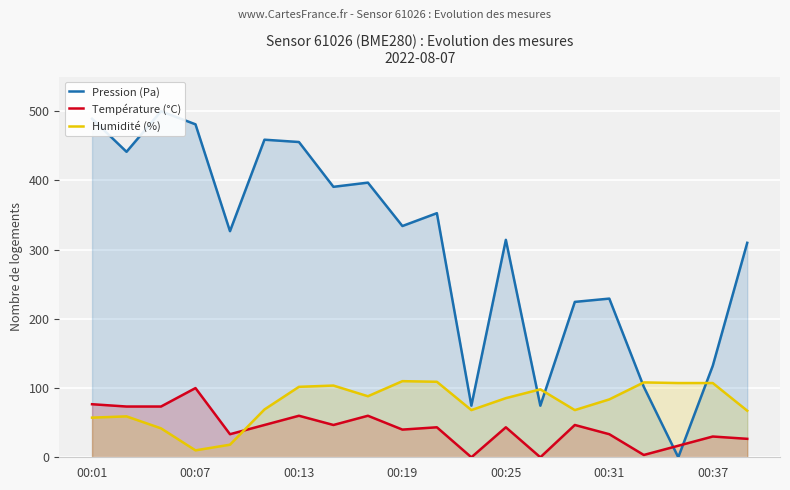

At which label does Température (°C) reach its peak?

00:07